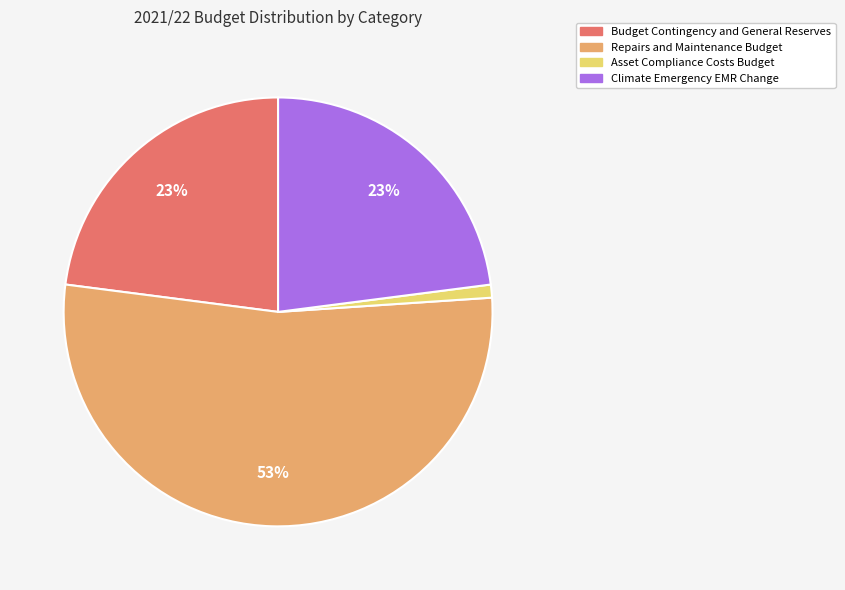

To the nearest percent, what is the average slice percentage?

25%